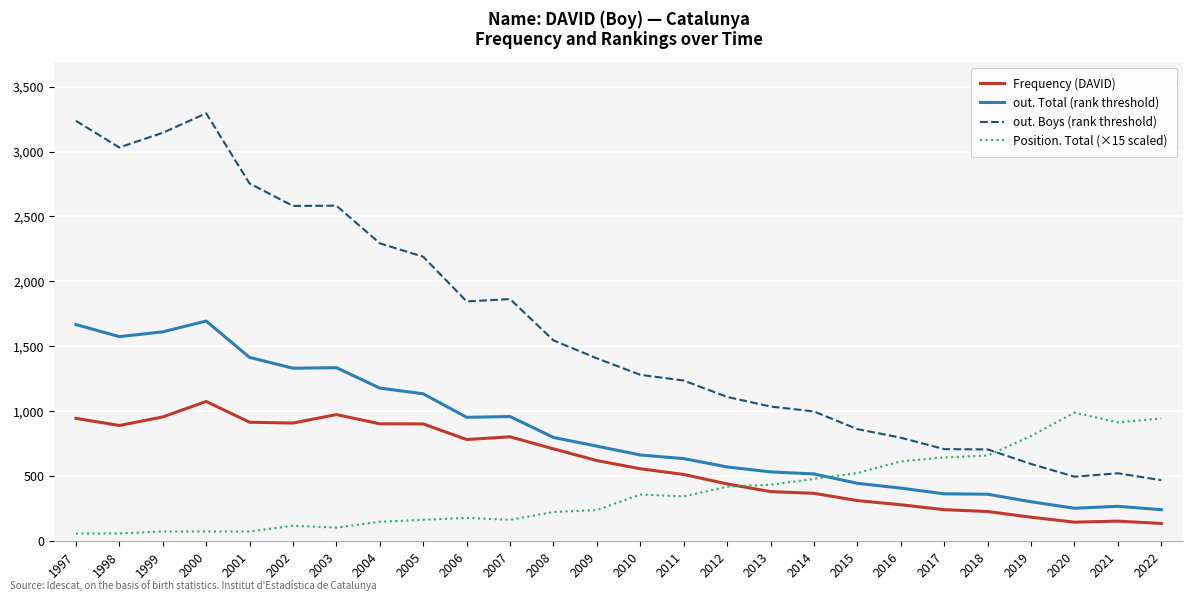

Where do out. Total (rank threshold) and Position. Total (×15 scaled) first cross each other?

2014 and 2015